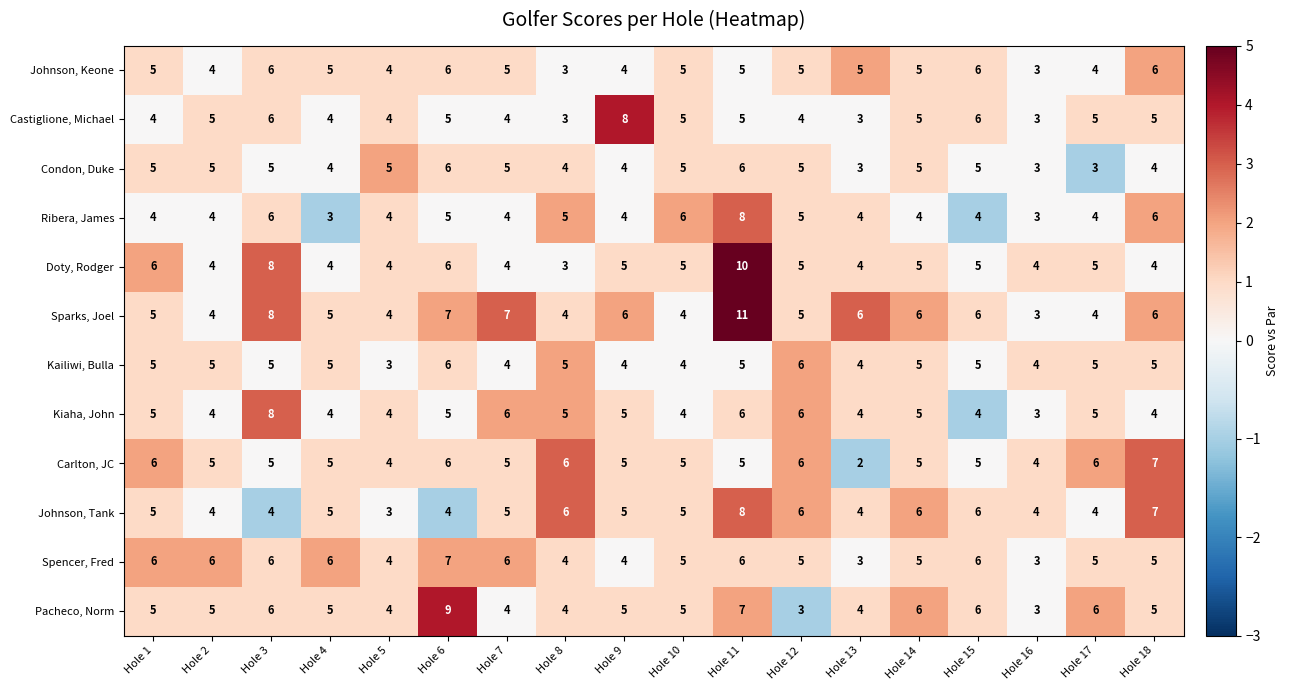

At which category is the sum across all series the highest?

Hole 11